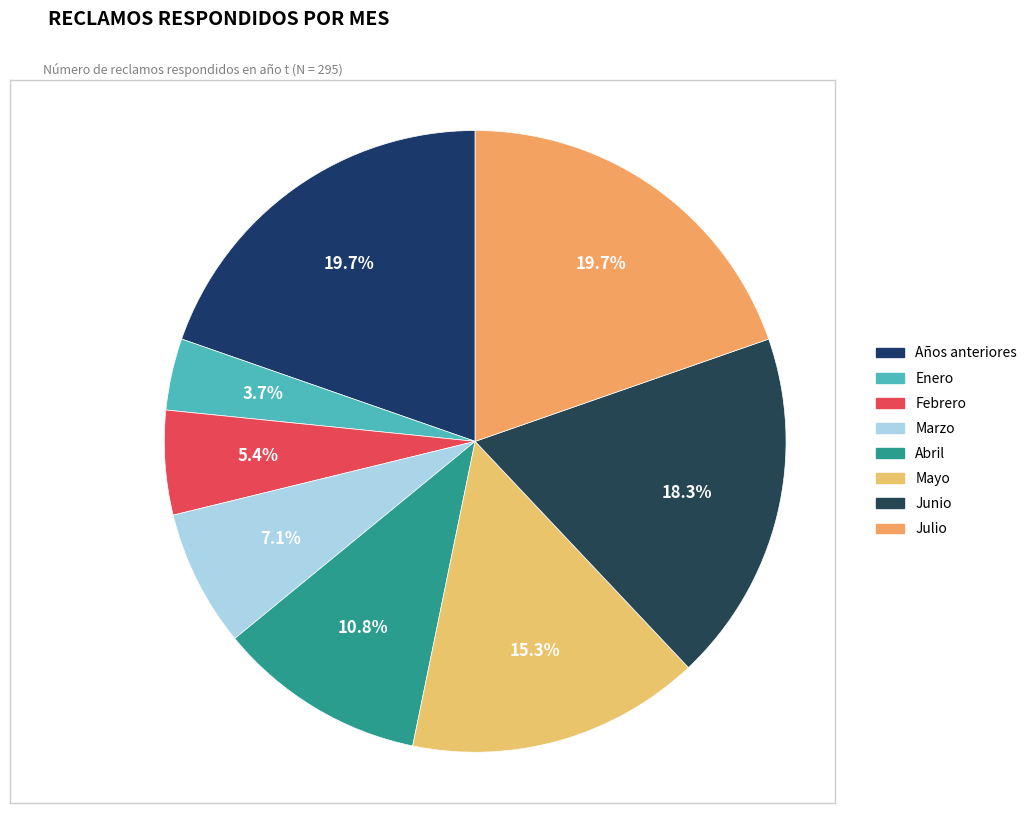

Does Febrero represent more than half of the total?

No